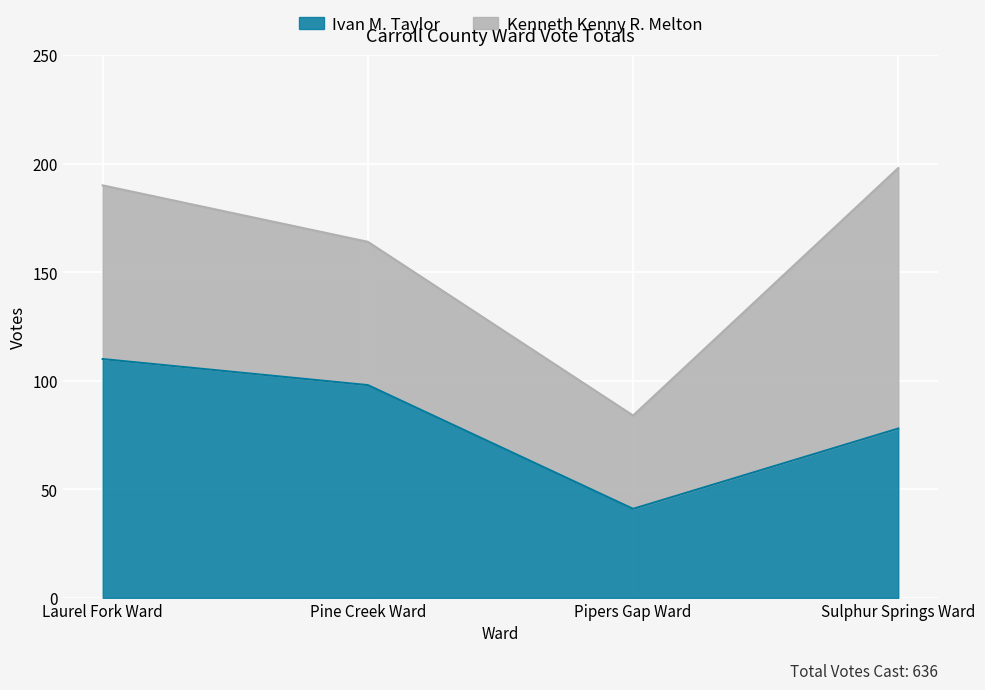

What is the highest value of the Ivan M. Taylor series?

110